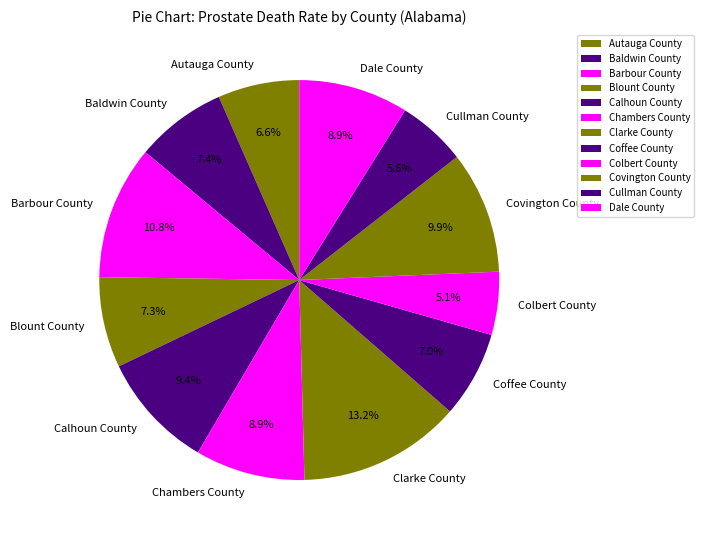

Which has a higher value, Calhoun County or Baldwin County?

Calhoun County